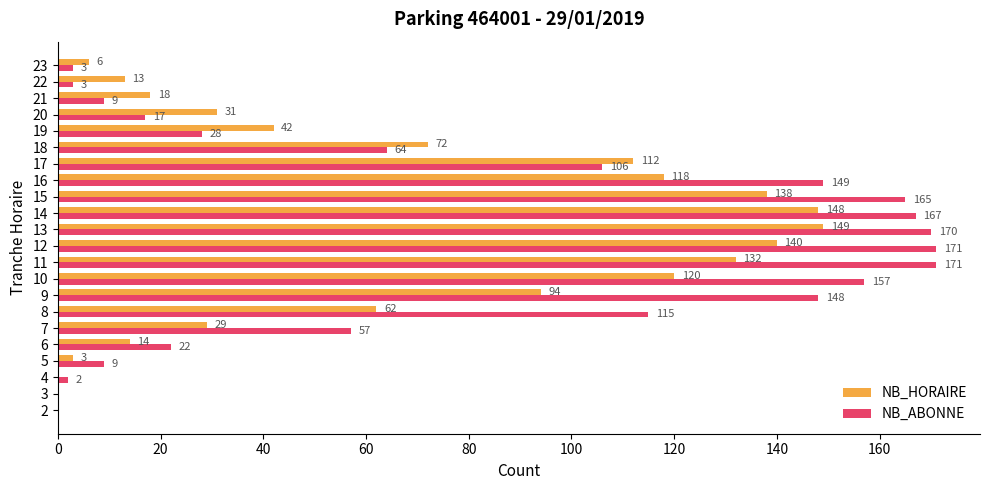

Which series has the largest total across all categories?

NB_ABONNE